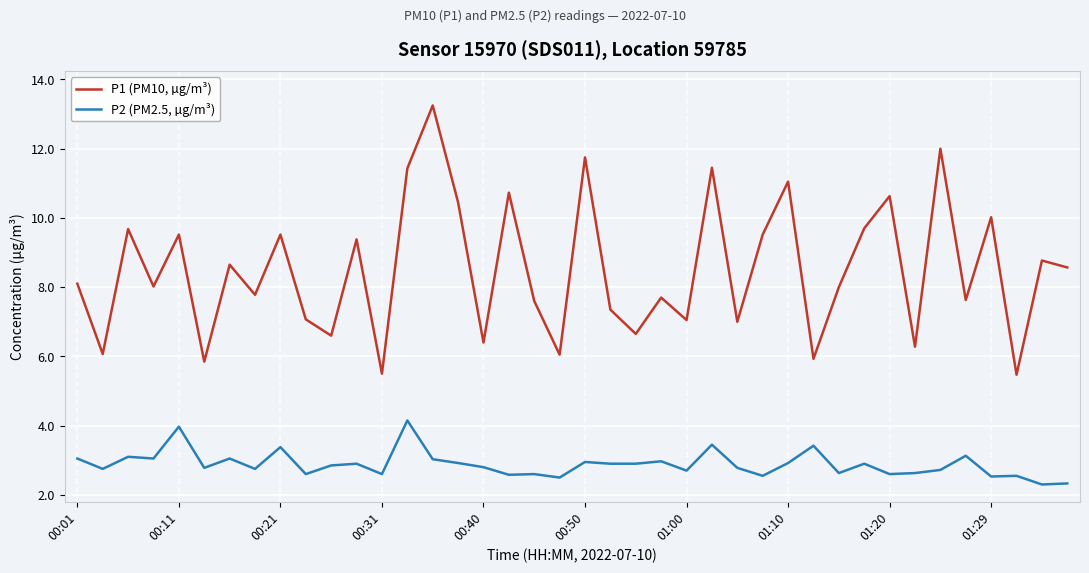

True or false: P2 (PM2.5, µg/m³) and P1 (PM10, µg/m³) intersect in this chart.

False